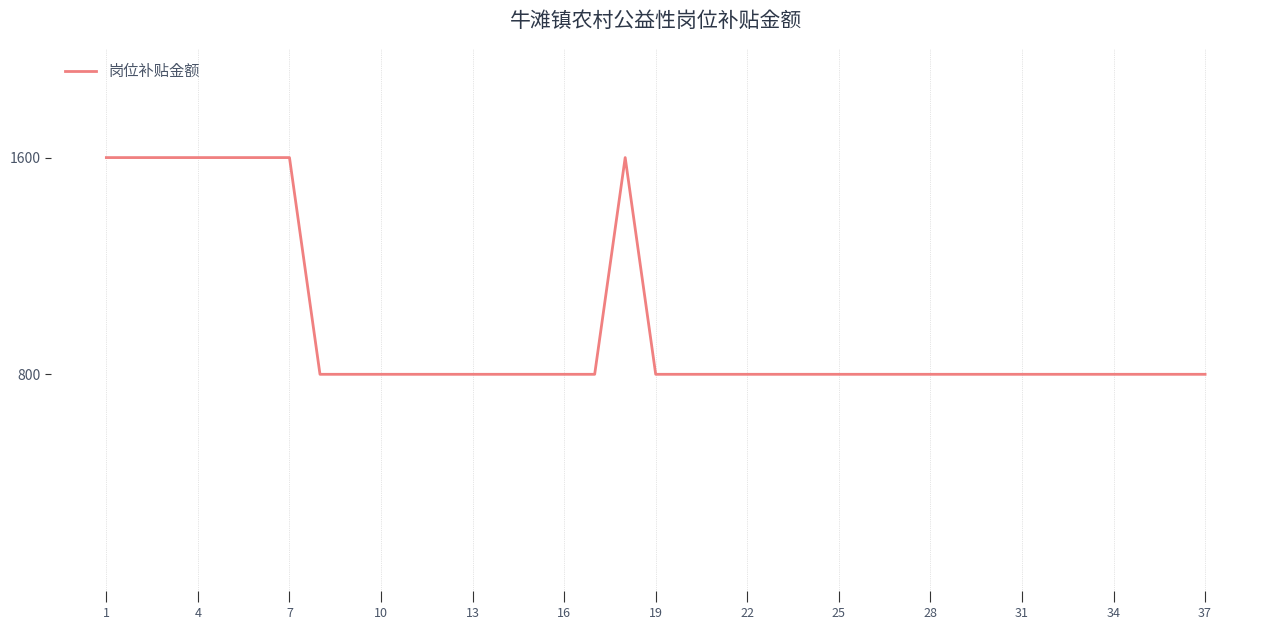

What is the minimum value shown in the chart?

800